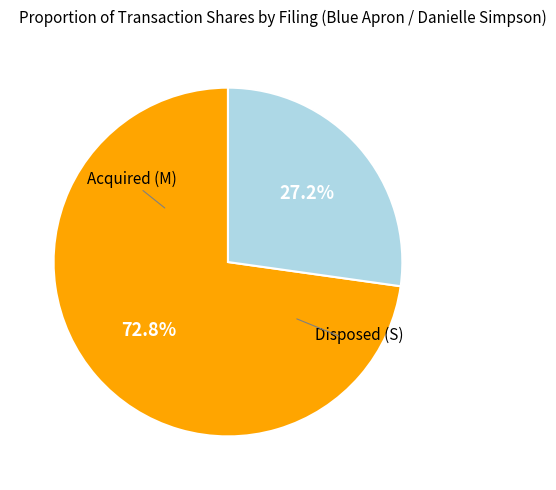

To the nearest percent, what is the difference between the largest and smallest slice percentages?

46%